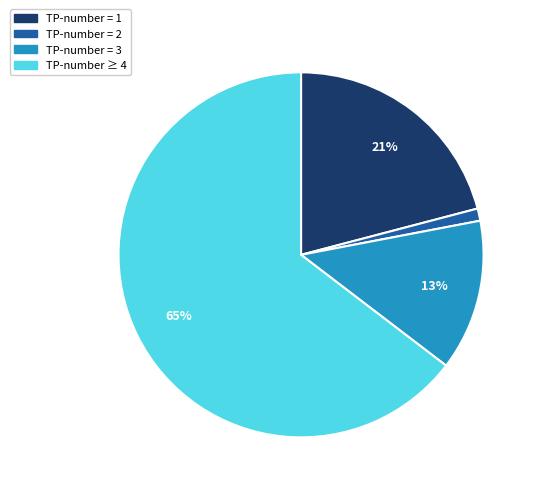

To the nearest percent, what is the average slice percentage?

25%